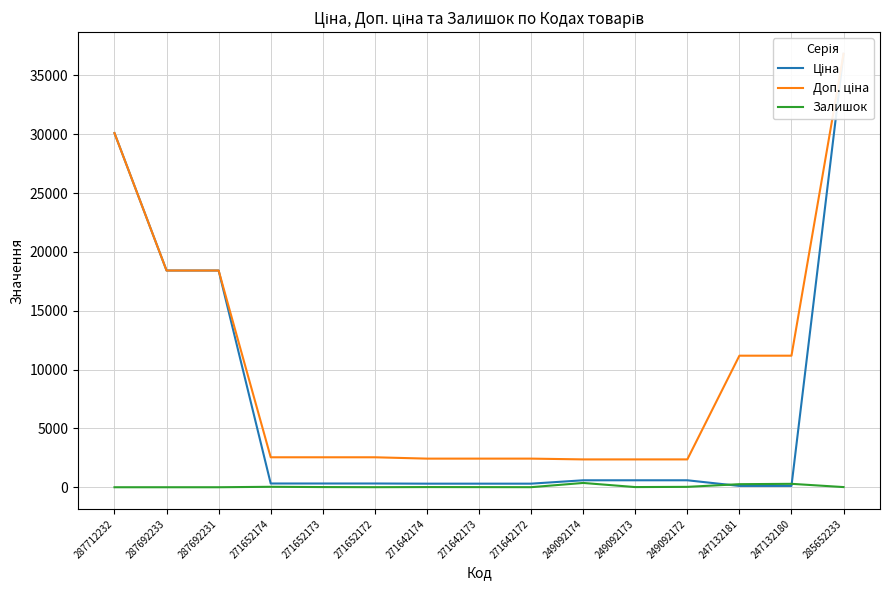

List the series in order of their overall mean, lowest first.

Залишок, Ціна, Доп. ціна